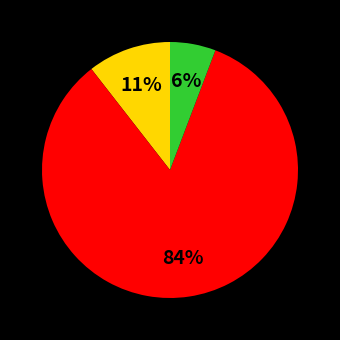

To the nearest percent, what is the average slice percentage?

33%